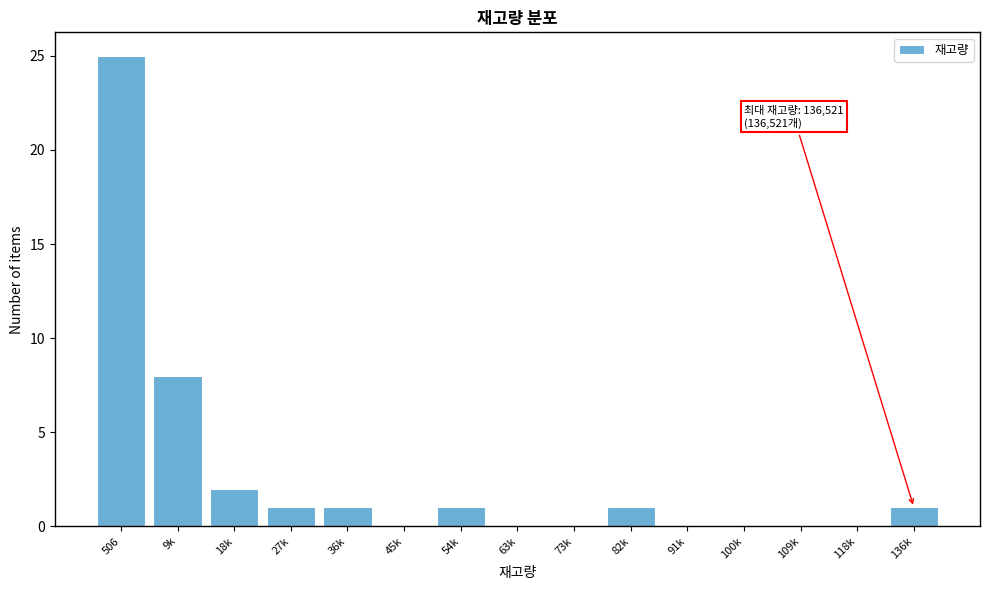

Reading left to right, list all the values displayed in this chart.

506=25	9k=8	18k=2	27k=1	36k=1	45k=0	54k=1	63k=0	73k=0	82k=1	91k=0	100k=0	109k=0	118k=0	136k=1